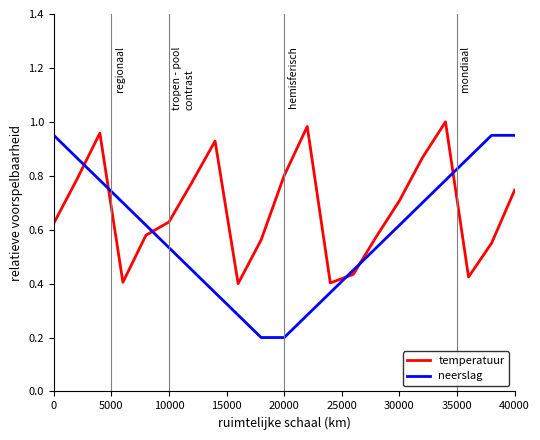

Which series has the largest range (max minus min)?

neerslag